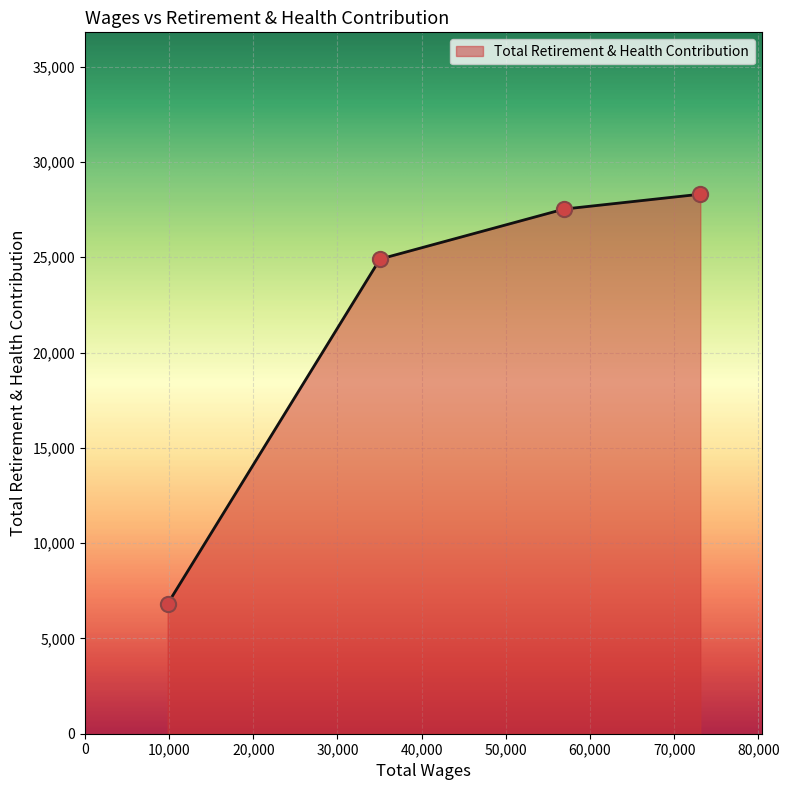

True or false: the data has more than 2 interior local peaks.

False